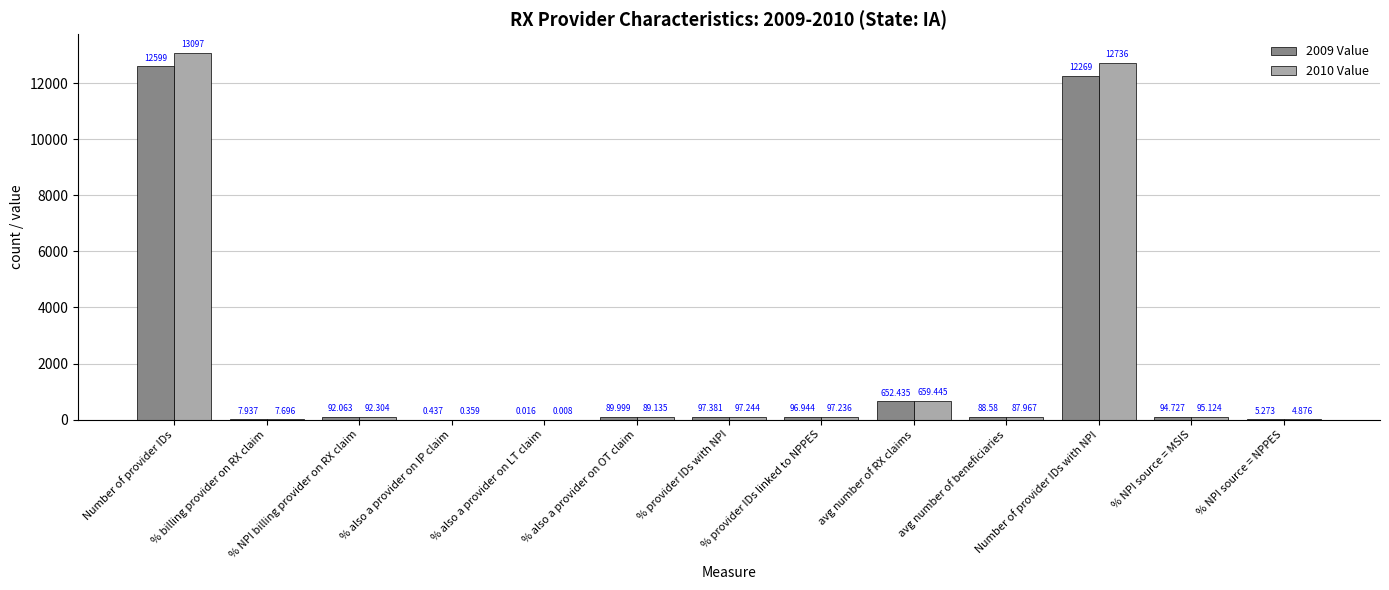

What are all the series names shown in the legend?

2009 Value, 2010 Value